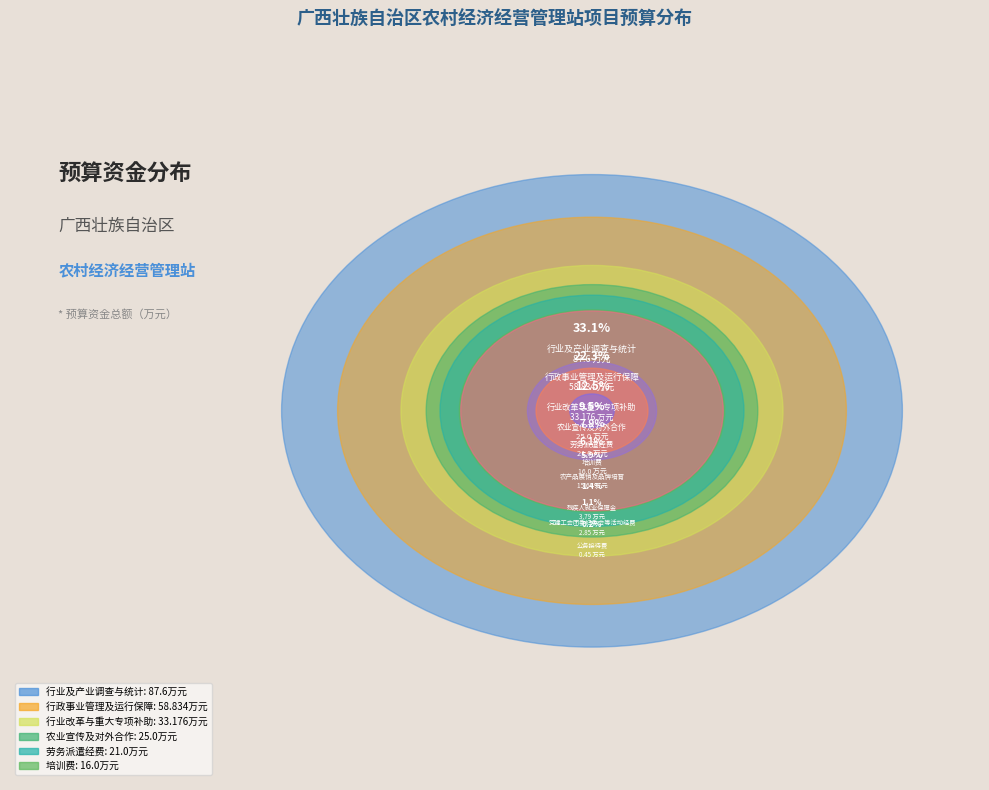

To the nearest percent, what is the average slice percentage?

10%